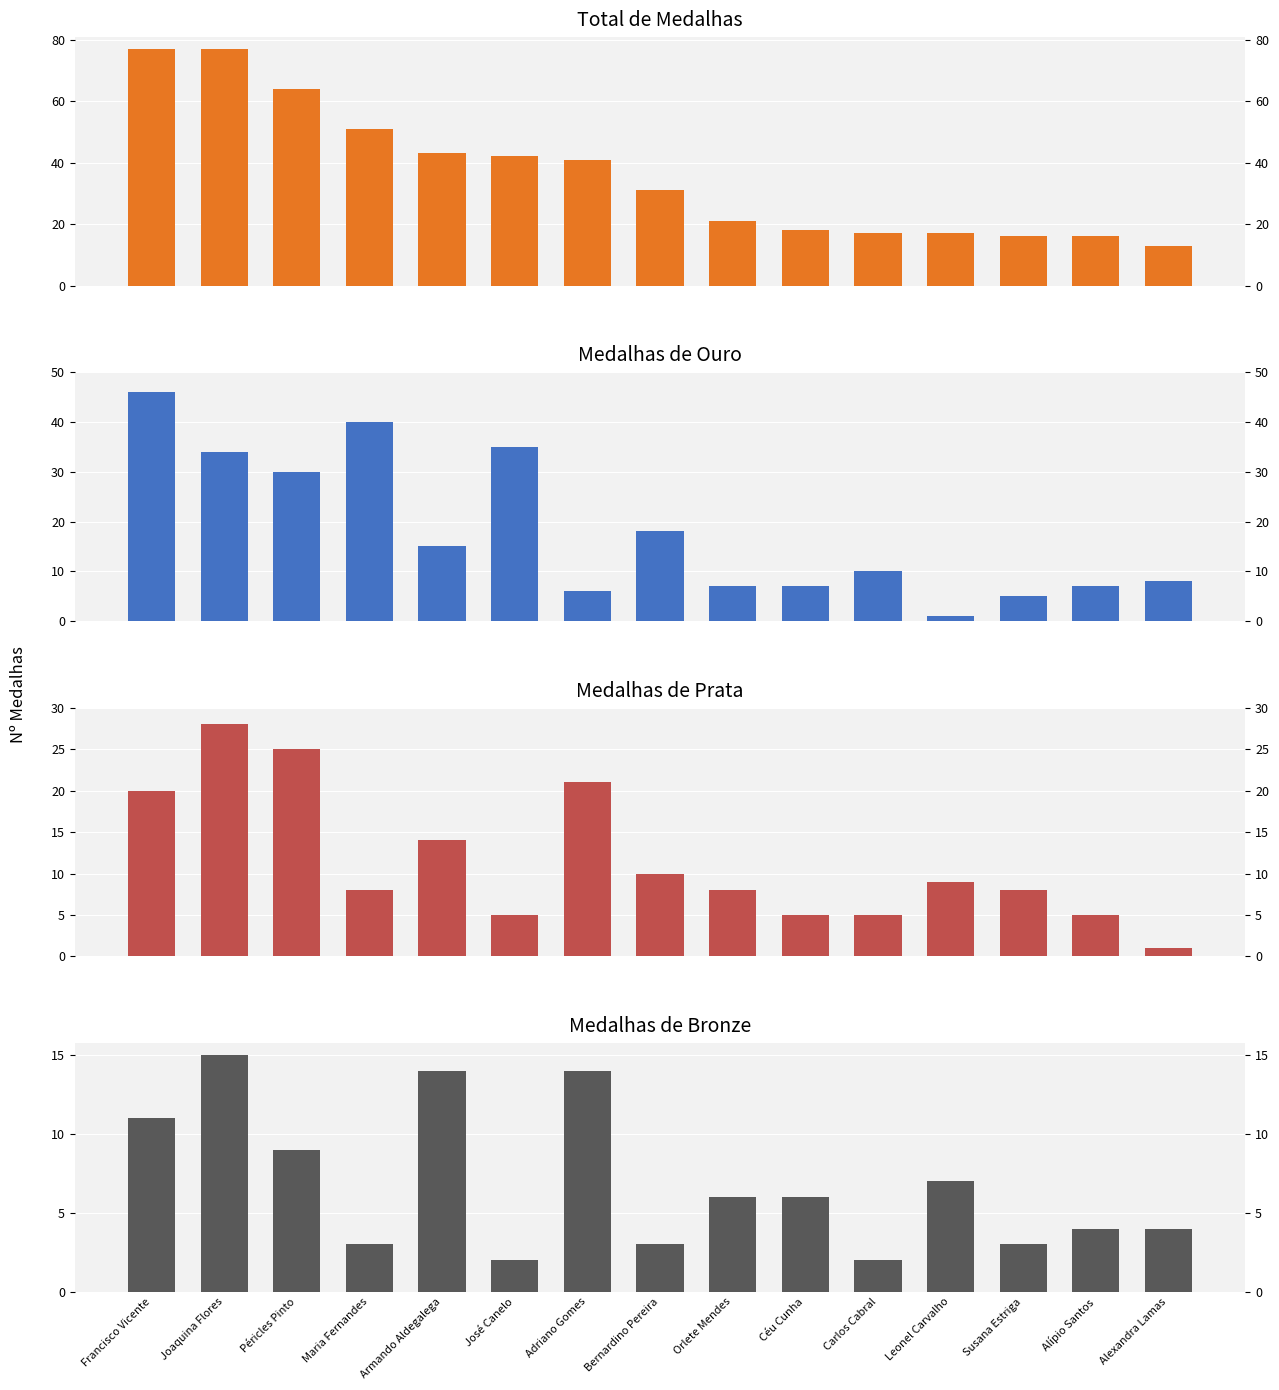

How many bars are there in each group?

4